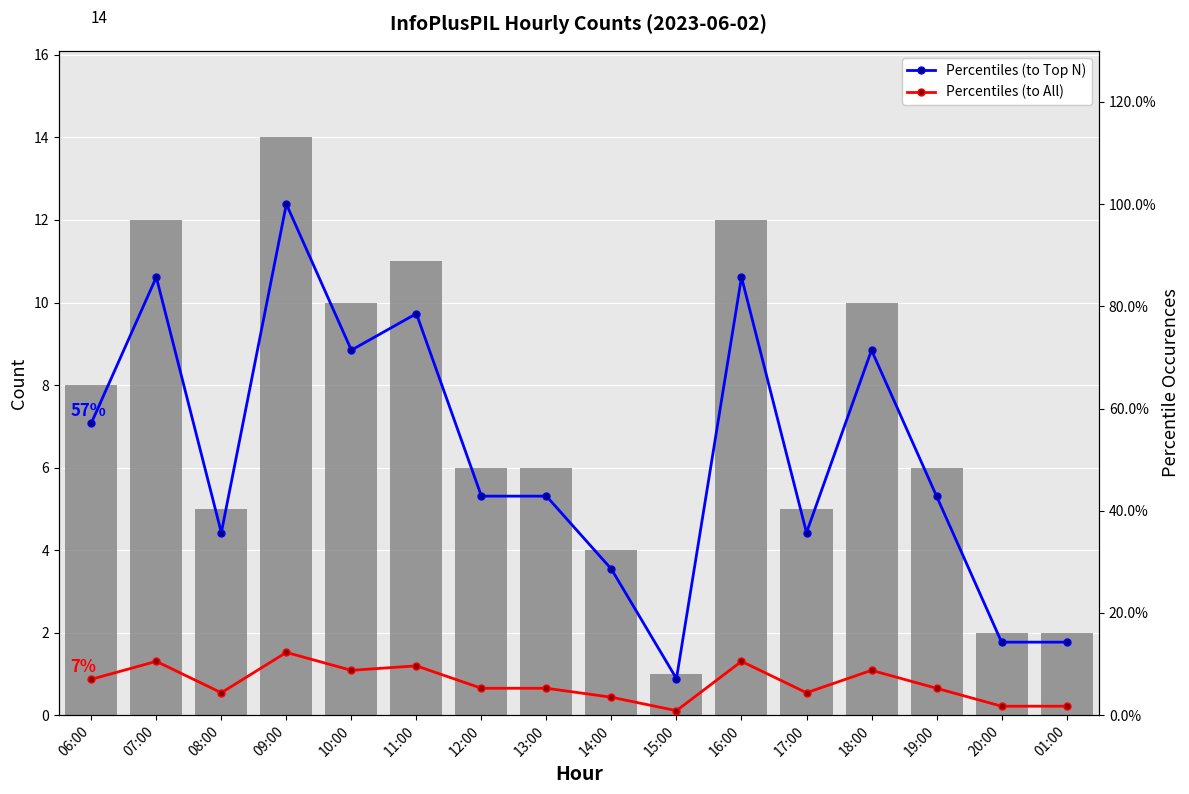

List the labels in order of Percentiles (to Top N) value, largest first.

09:00, 07:00, 16:00, 11:00, 10:00, 18:00, 06:00, 12:00, 13:00, 19:00, 08:00, 17:00, 14:00, 20:00, 01:00, 15:00